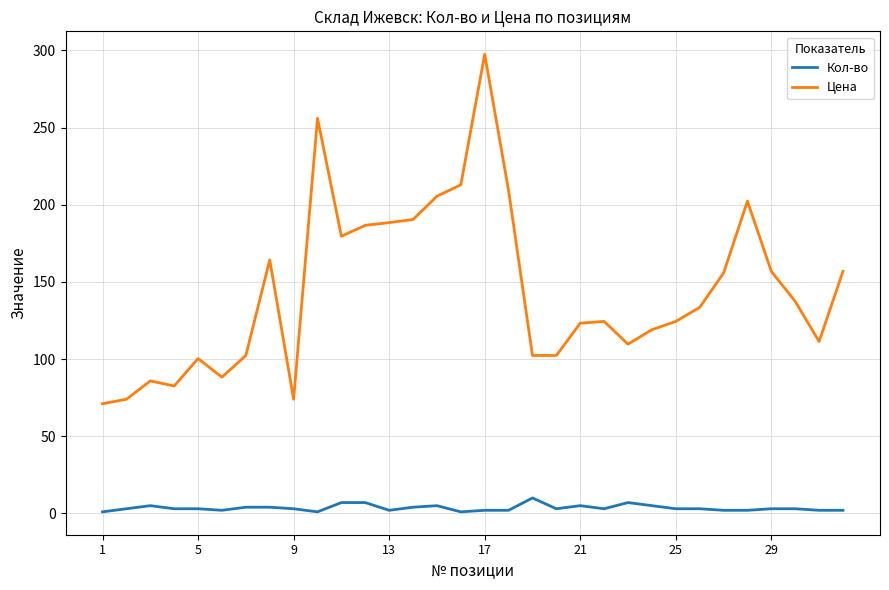

Which series has the largest range (max minus min)?

Цена